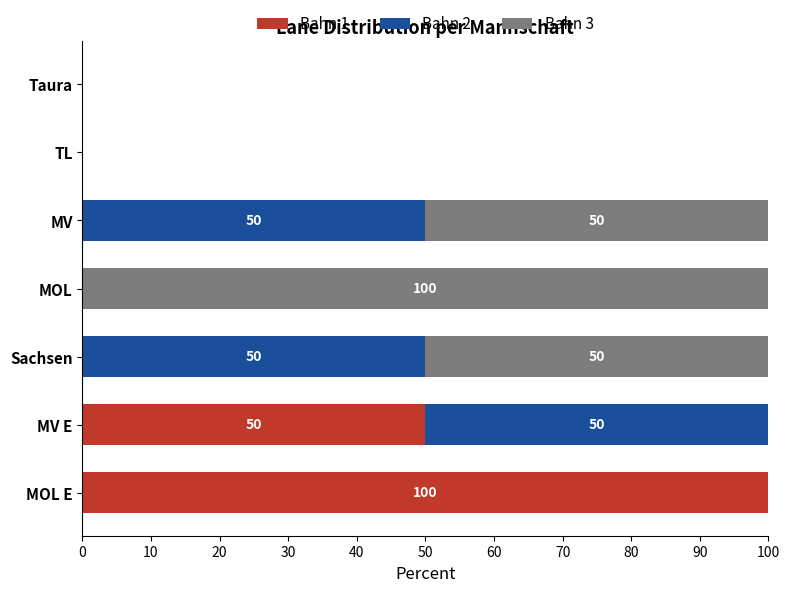

What is the total value across all series at MV?

100